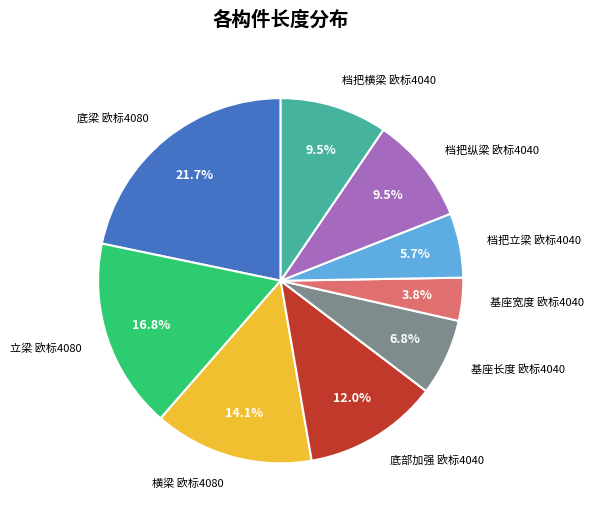

Does any single category account for the majority?

No